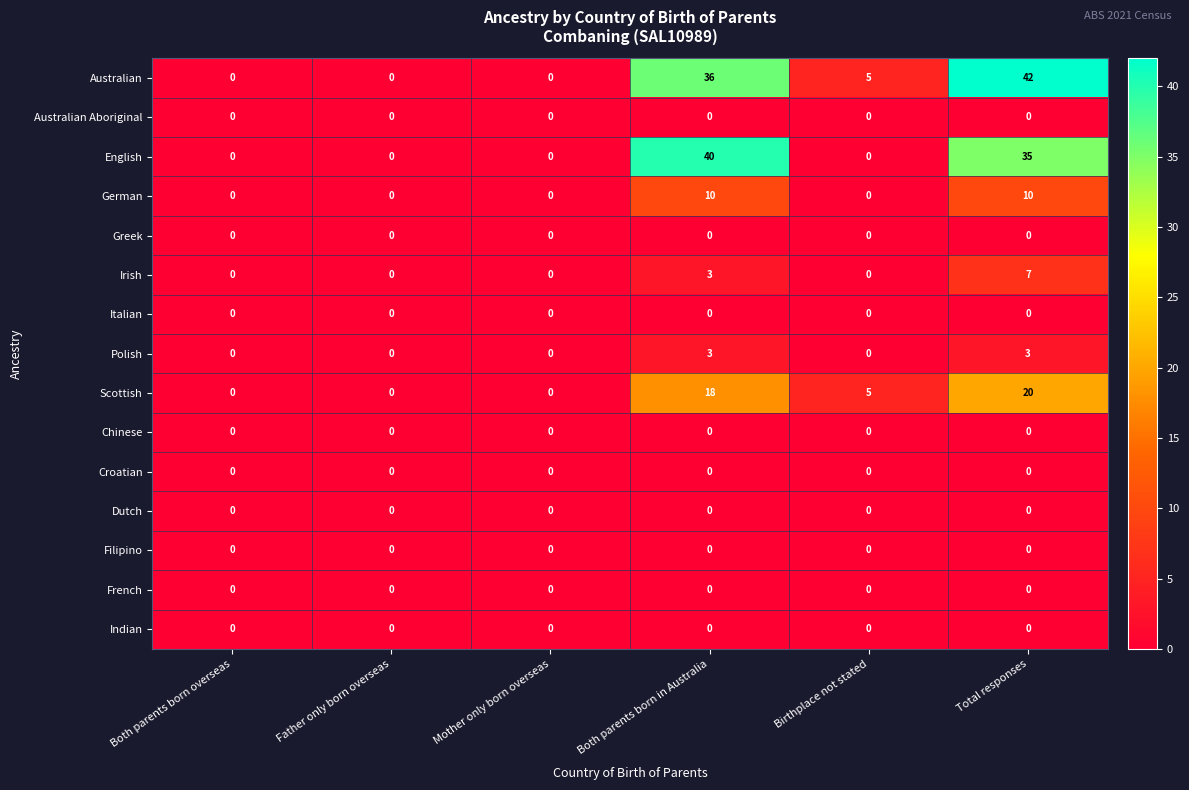

At which category is the sum across all series the highest?

Total responses